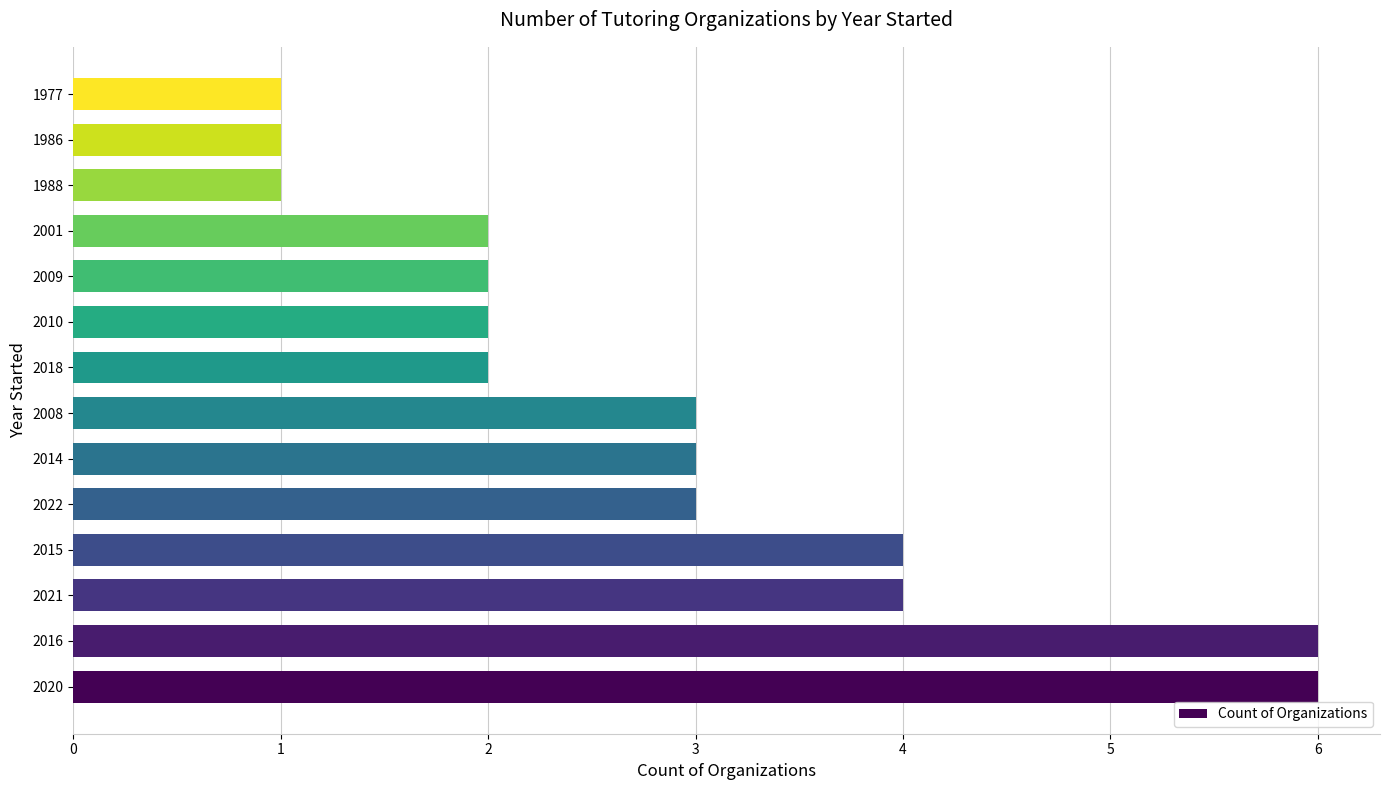

What is the ratio of the value at 2008 to the value at 2010?

1.5